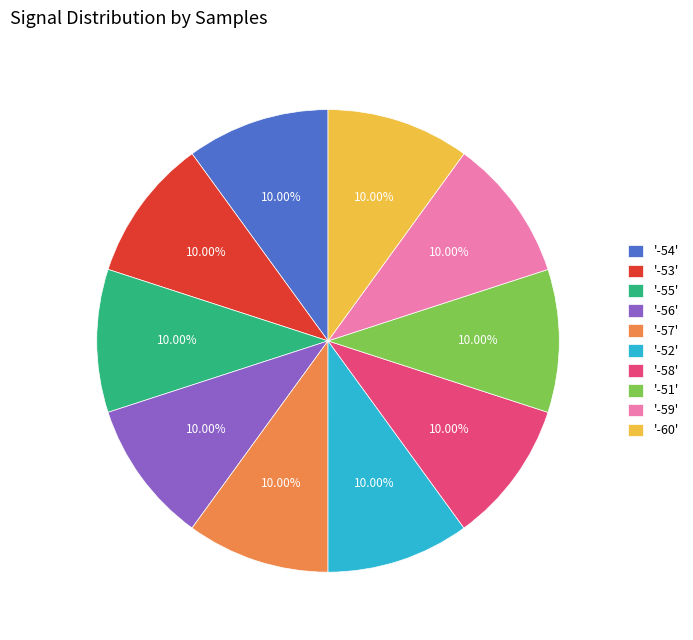

Do '-56' and '-52' together represent more than half of the pie?

No